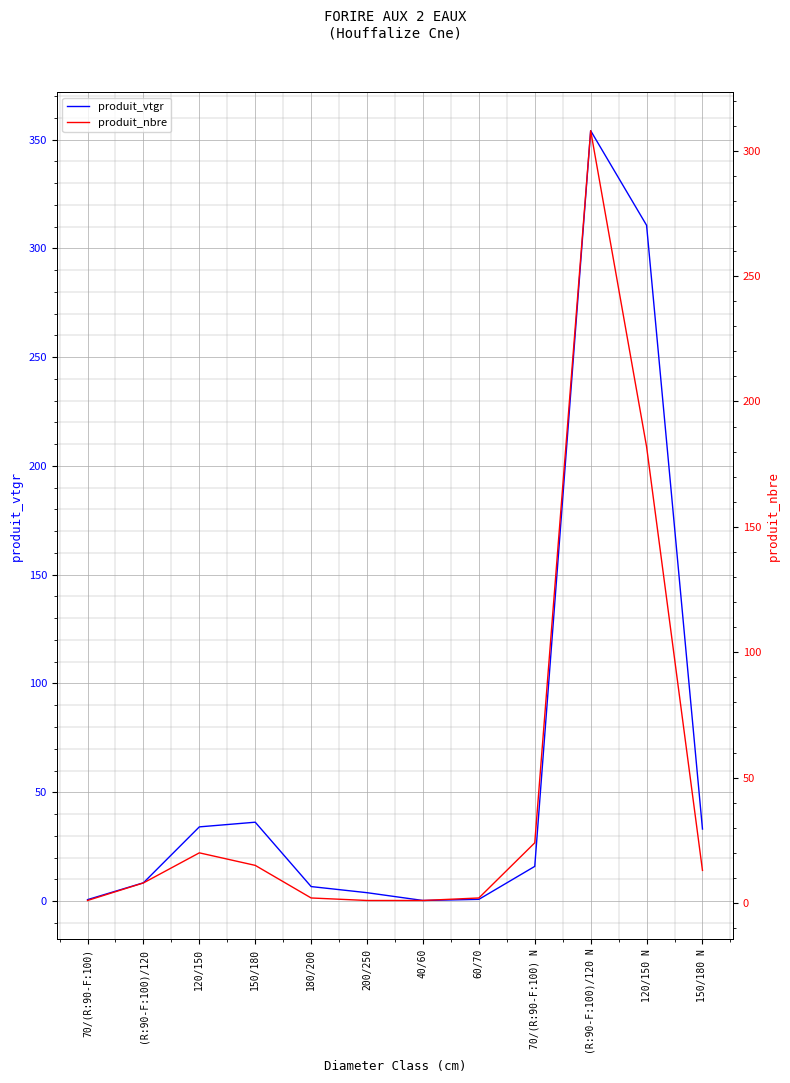

In produit_vtgr, how many points are lower than both neighbors (excluding endpoints)?

1